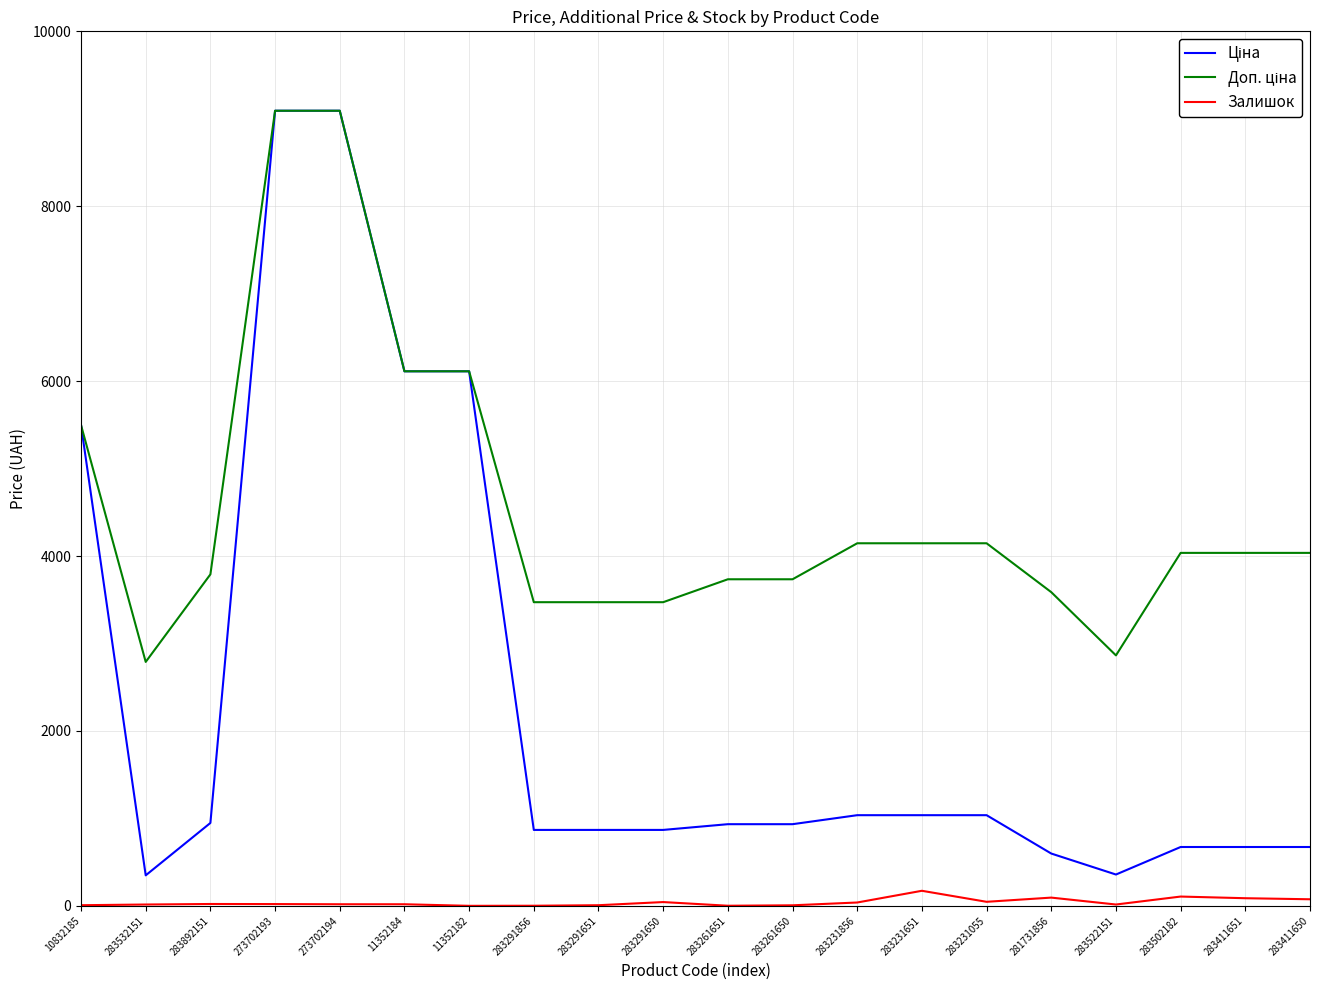

Reading left to right, what are all the values shown in this chart?

Ціна: 5497.3	348.6	947.6	9092.0	9092.0	6112.5	6112.5	868.0	868.0	868.0	933.5	933.5	1036.5	1036.5	1036.5	597.8	358.0	672.7	672.7	672.7
Доп. ціна: 5497.3	2789.2	3790.3	9092.0	9092.0	6112.5	6112.5	3472.1	3472.1	3472.1	3734.2	3734.2	4145.9	4145.9	4145.9	3586.7	2863.8	4036.0	4036.0	4036.0
Залишок: 7.0	15.0	21.0	20.0	18.0	18.0	0.0	1.0	7.0	43.0	1.0	6.0	38.0	172.0	46.0	94.0	15.0	106.0	87.0	75.0